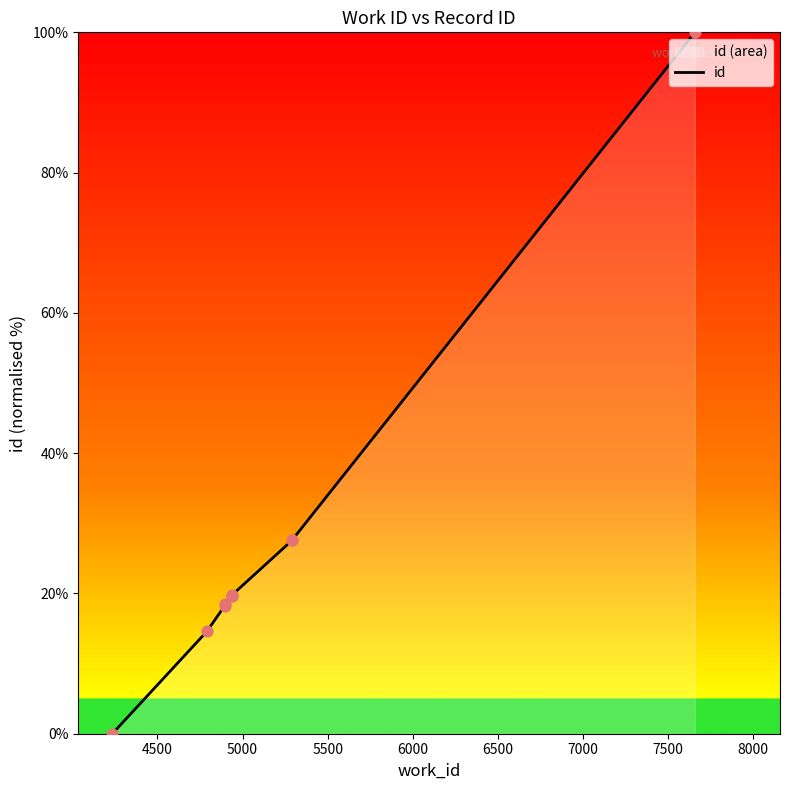

Between 8000 and 5500, which is larger?

8000